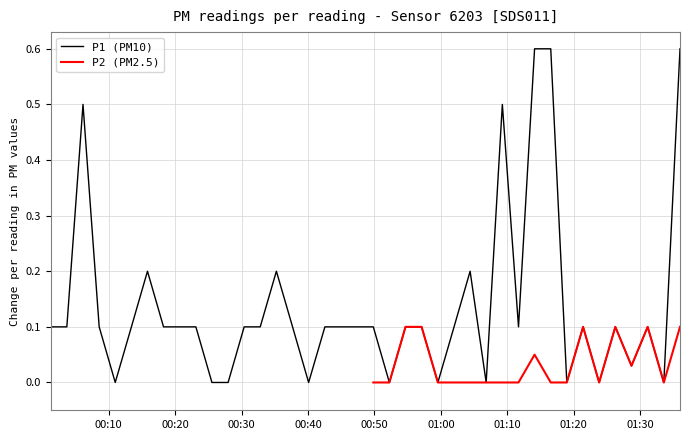

What is the difference between the maximum and second lowest values?

0.6